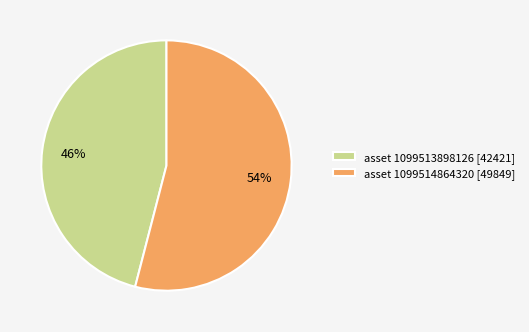

Approximately how many times larger is the value at asset 1099513898126 [42421] compared to asset 1099514864320 [49849]?

0.9